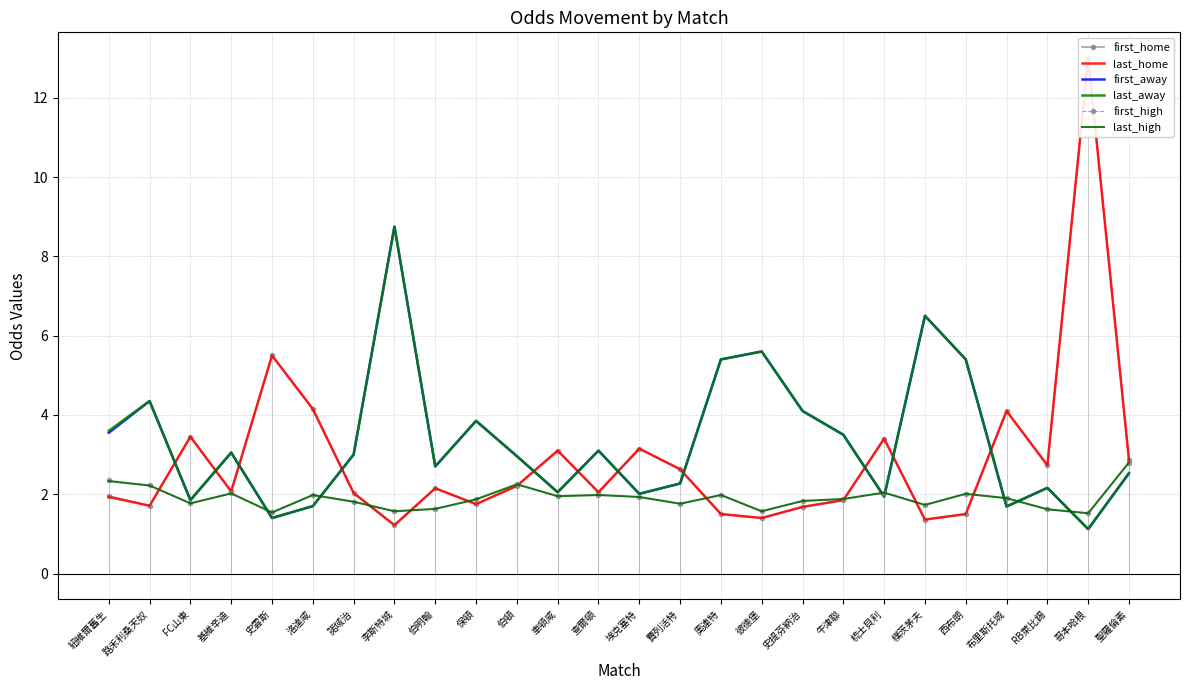

What is the sum of the last_high values at RB萊比錫 and 紐維爾舊生?

4.0